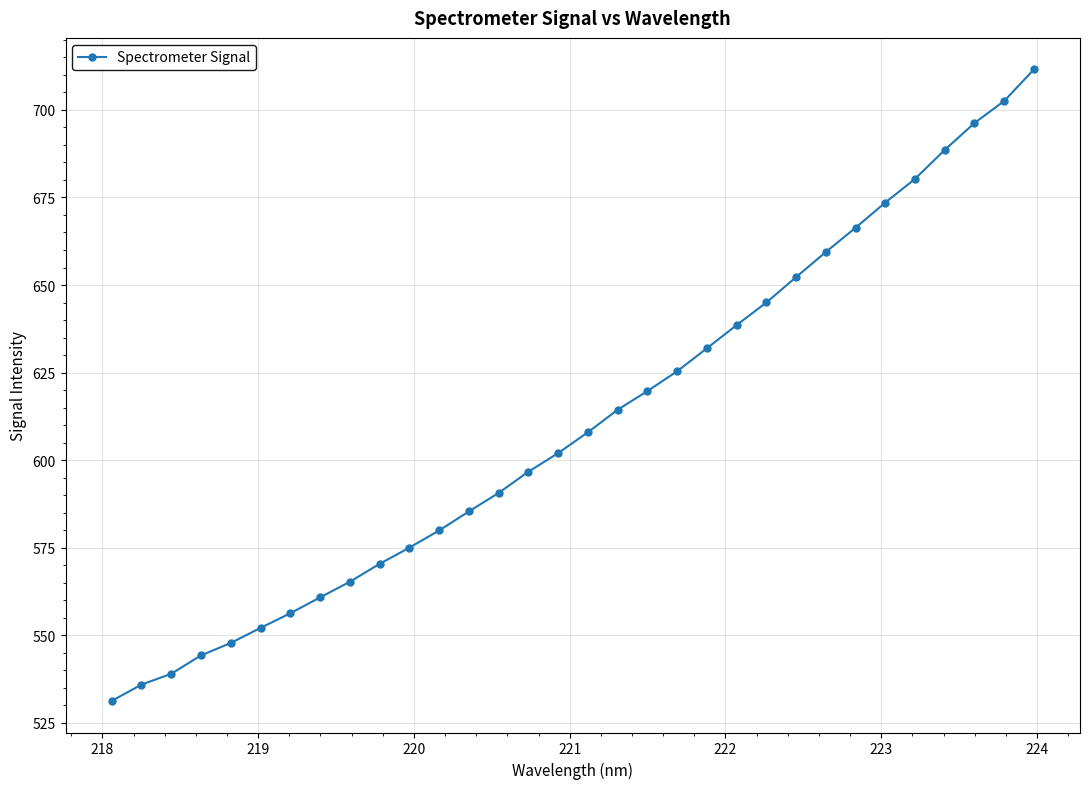

True or false: the data has more than 2 interior local peaks.

False